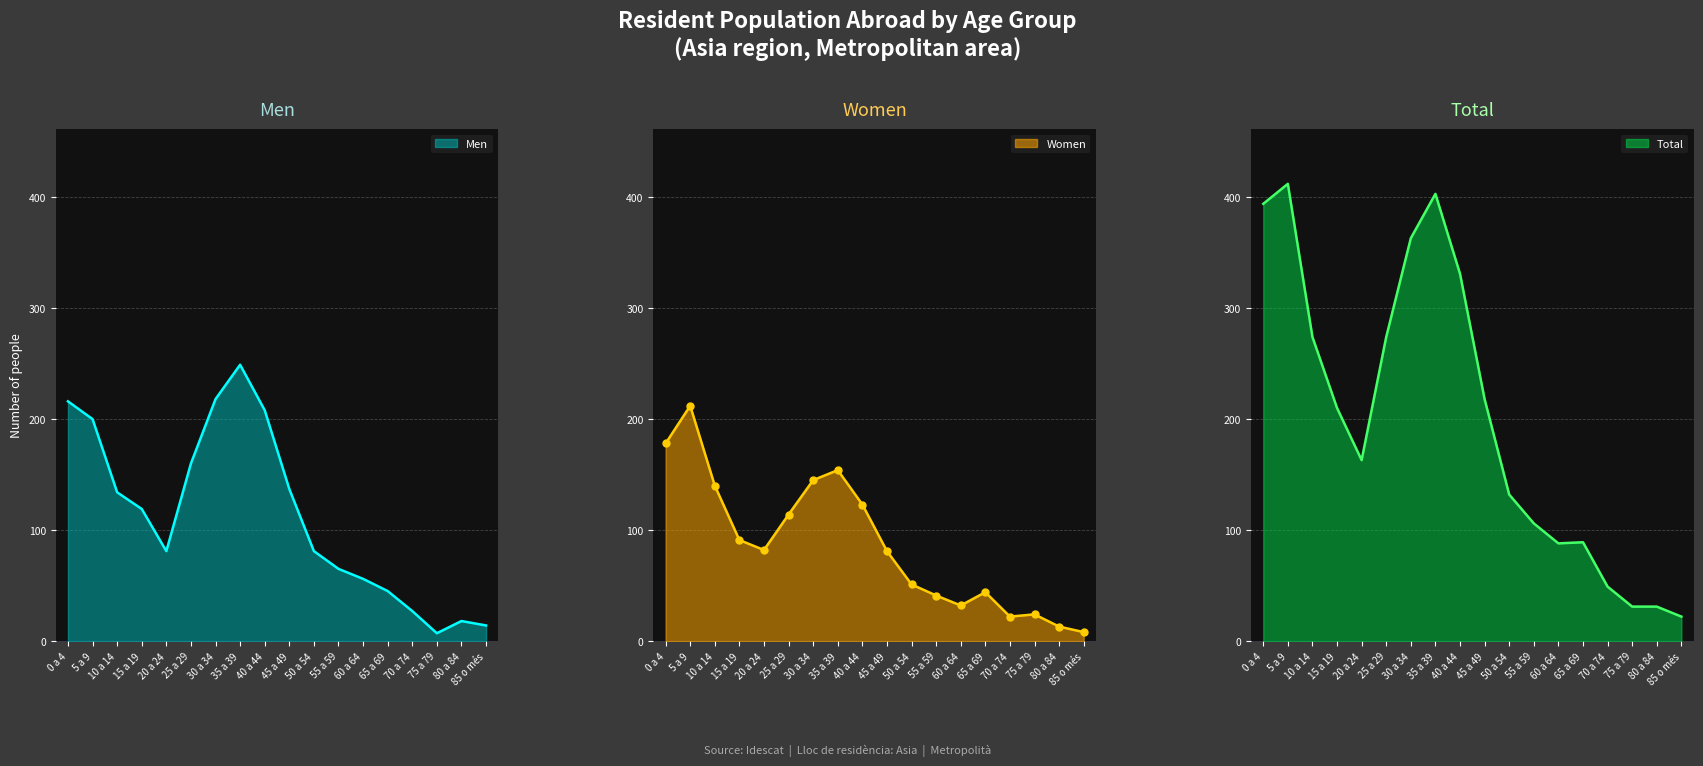

How many lines are shown in the chart?

3